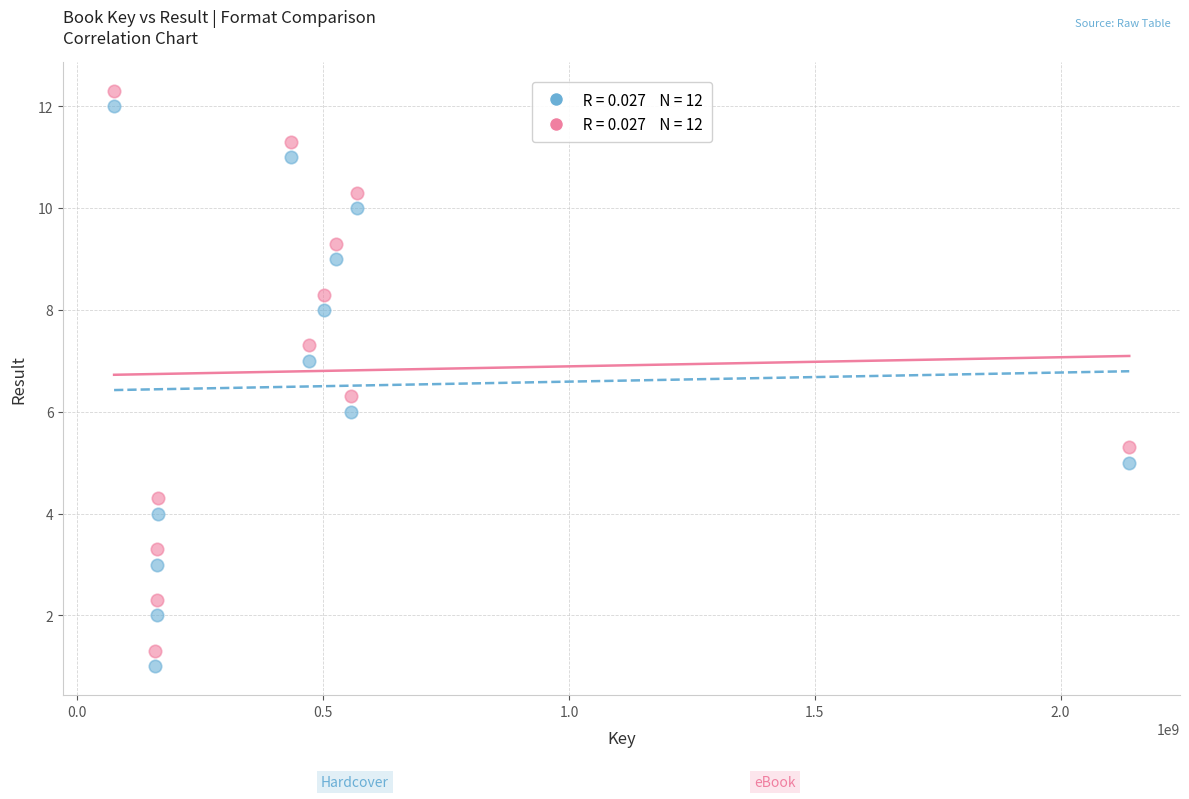

Across all data points, what is the range of Y values (max minus min)?

11.3